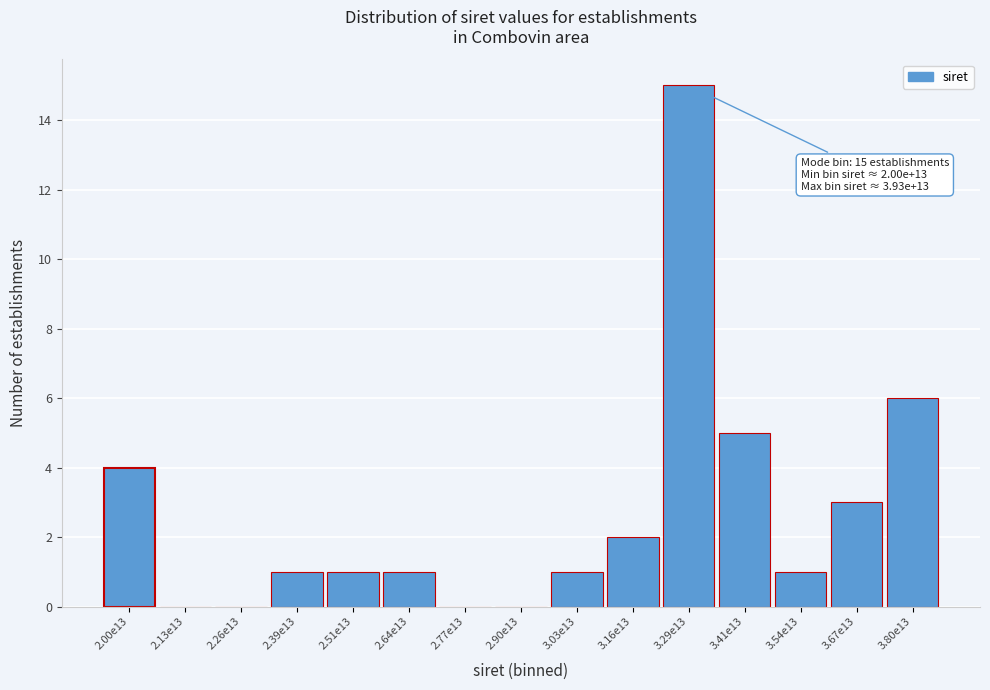

Reading right to left, transcribe all the data shown in this chart.

3.80e13=6	3.67e13=3	3.54e13=1	3.41e13=5	3.29e13=15	3.16e13=2	3.03e13=1	2.90e13=0	2.77e13=0	2.64e13=1	2.51e13=1	2.39e13=1	2.26e13=0	2.13e13=0	2.00e13=4